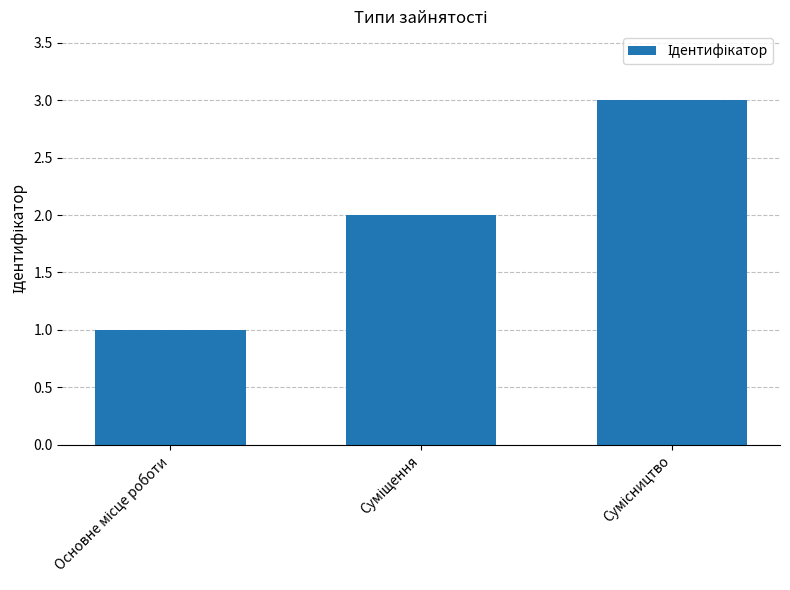

What is the maximum value shown in the chart?

3